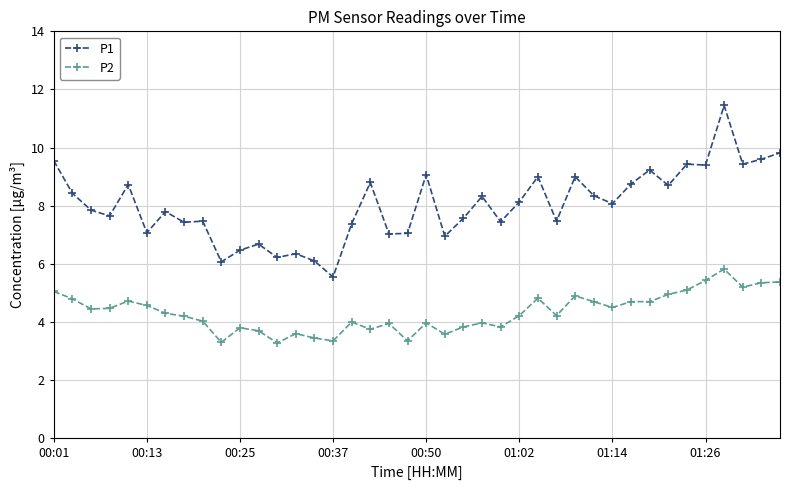

True or false: P1 and P2 cross at least once.

False